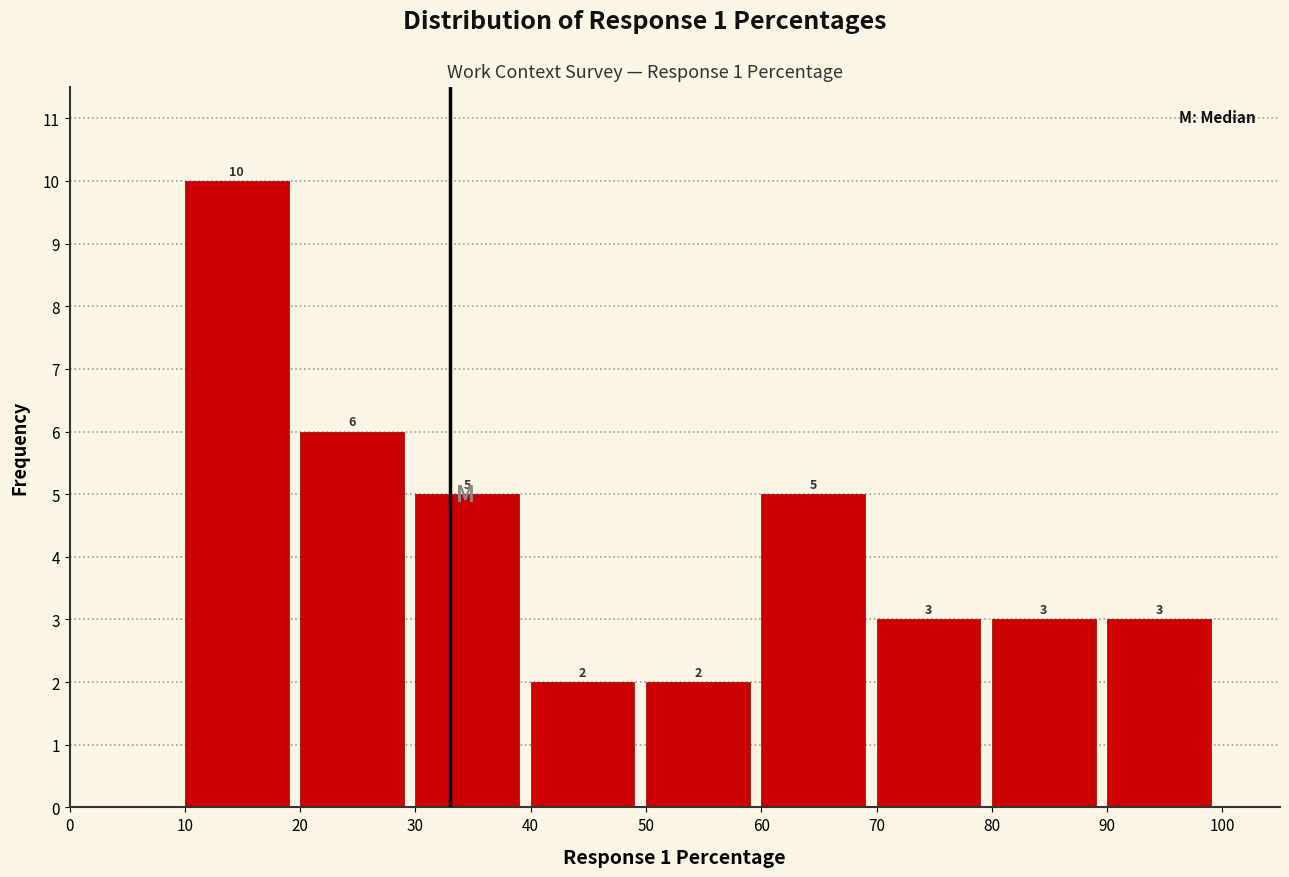

Over which range of the x-axis is the bar tallest?

10 to 20